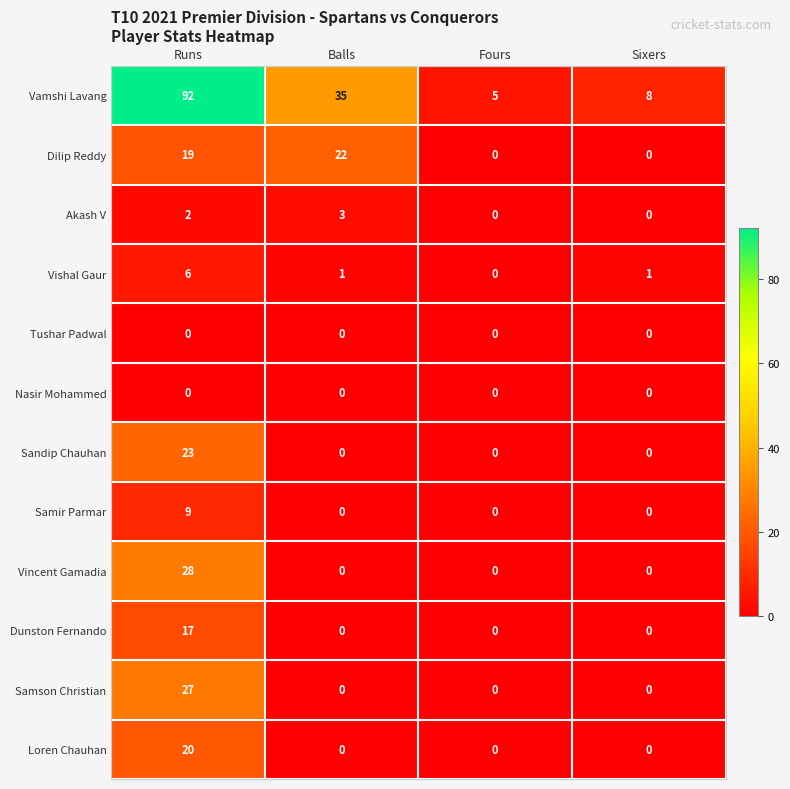

What is the average value of the Loren Chauhan series?

5